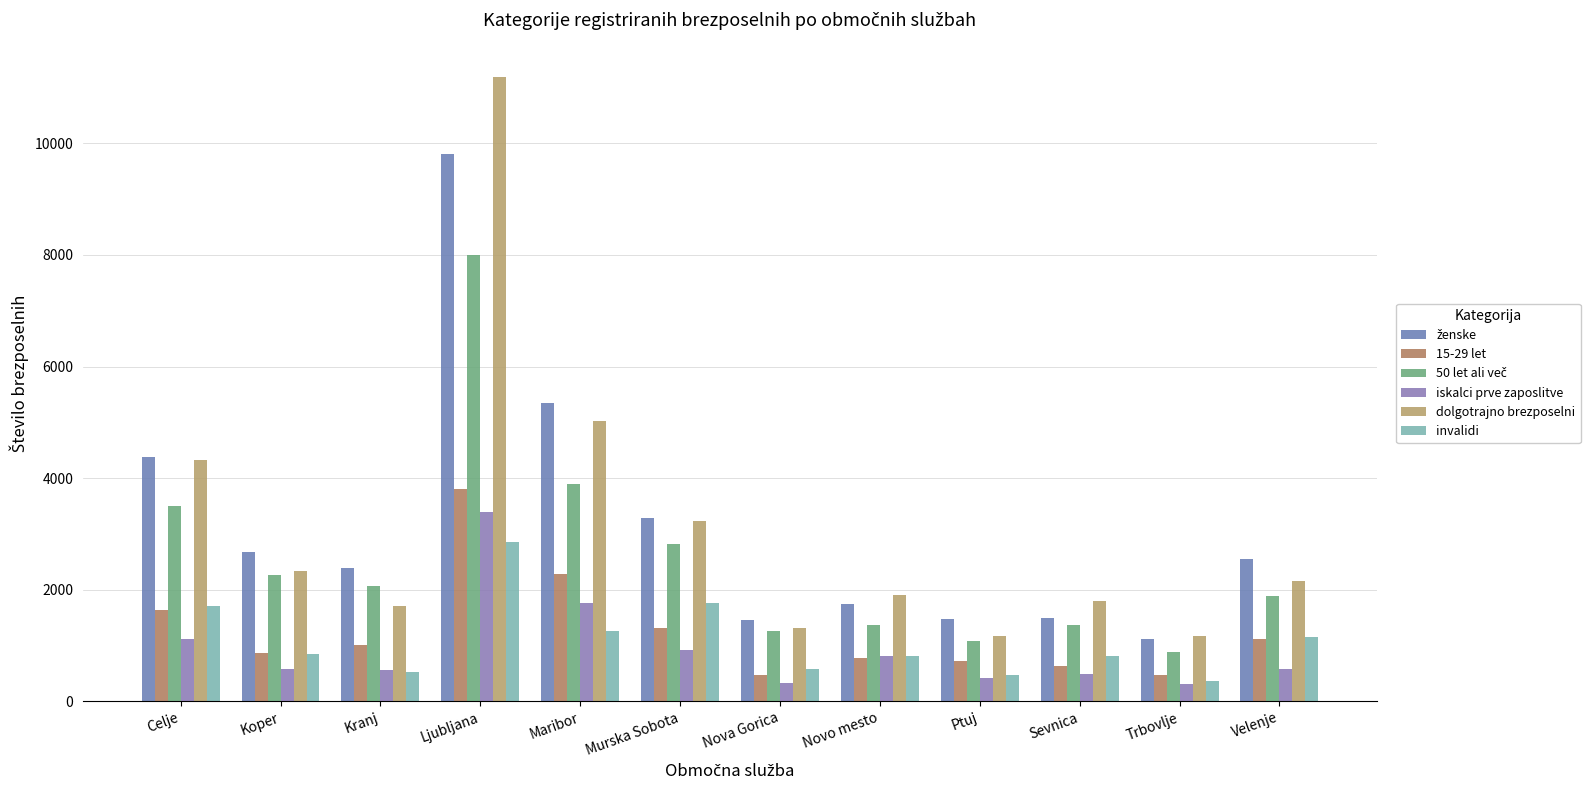

Which series changed the most between Ljubljana and Murska Sobota?

dolgotrajno brezposelni